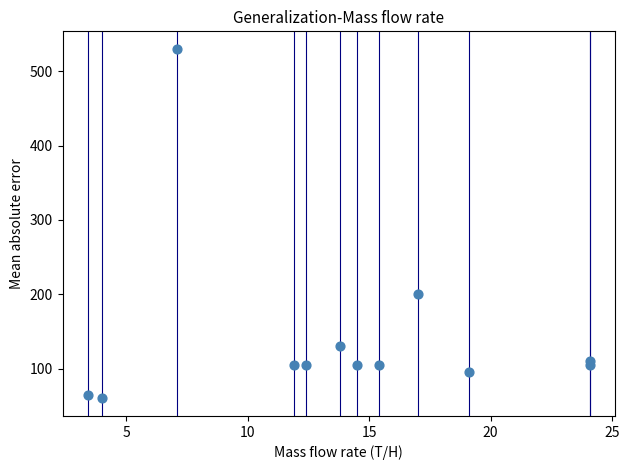

What Y value in the scatter plot is closest to 295?

200